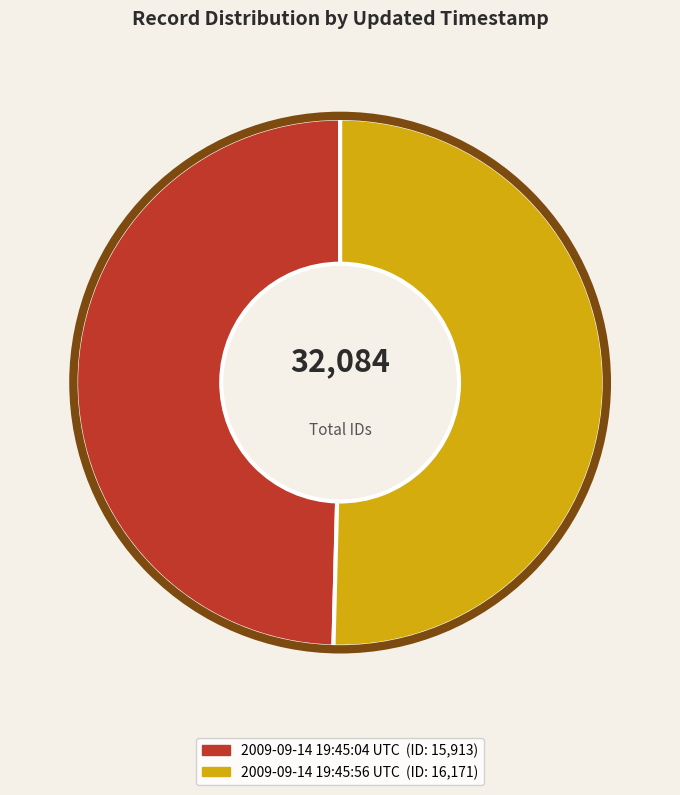

To the nearest percent, what is the combined percentage of 2009-09-14 19:45:04 UTC and 2009-09-14 19:45:56 UTC?

100%